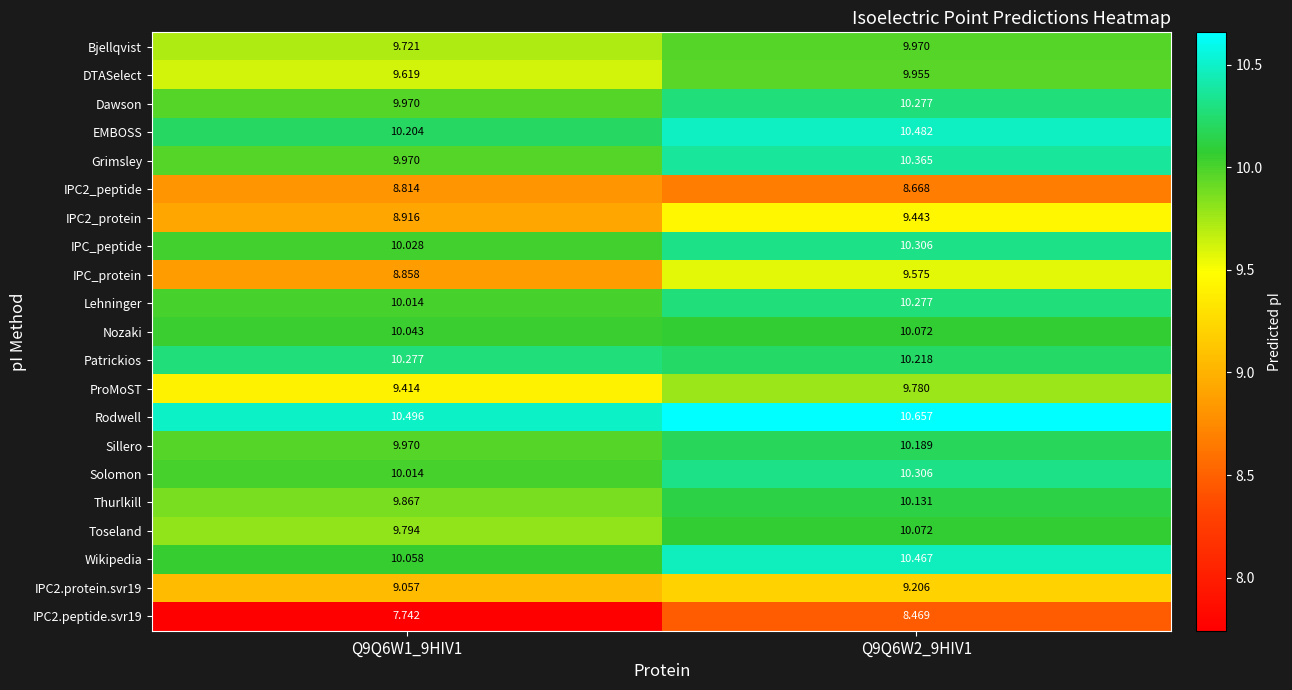

Which label corresponds to the smallest value in the chart?

Q9Q6W1_9HIV1